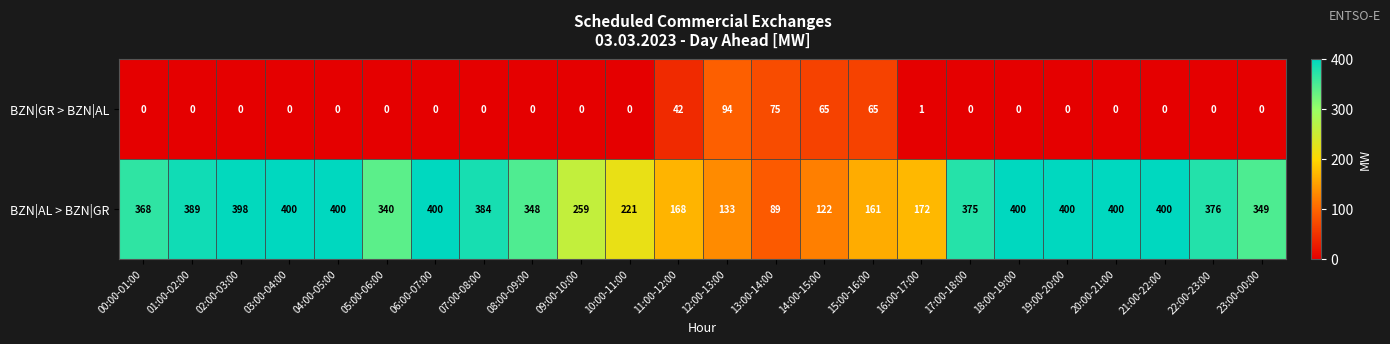

Which series has the largest total across all categories?

BZN|AL > BZN|GR